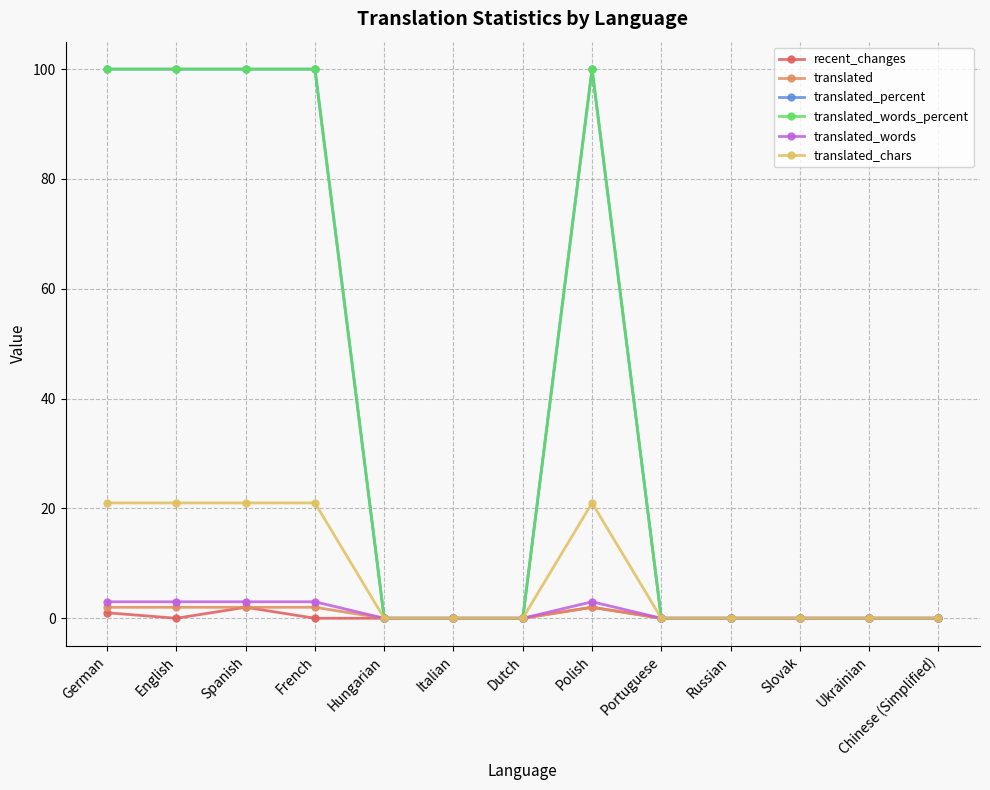

What is the value of the translated point at the 1st from the left?

2